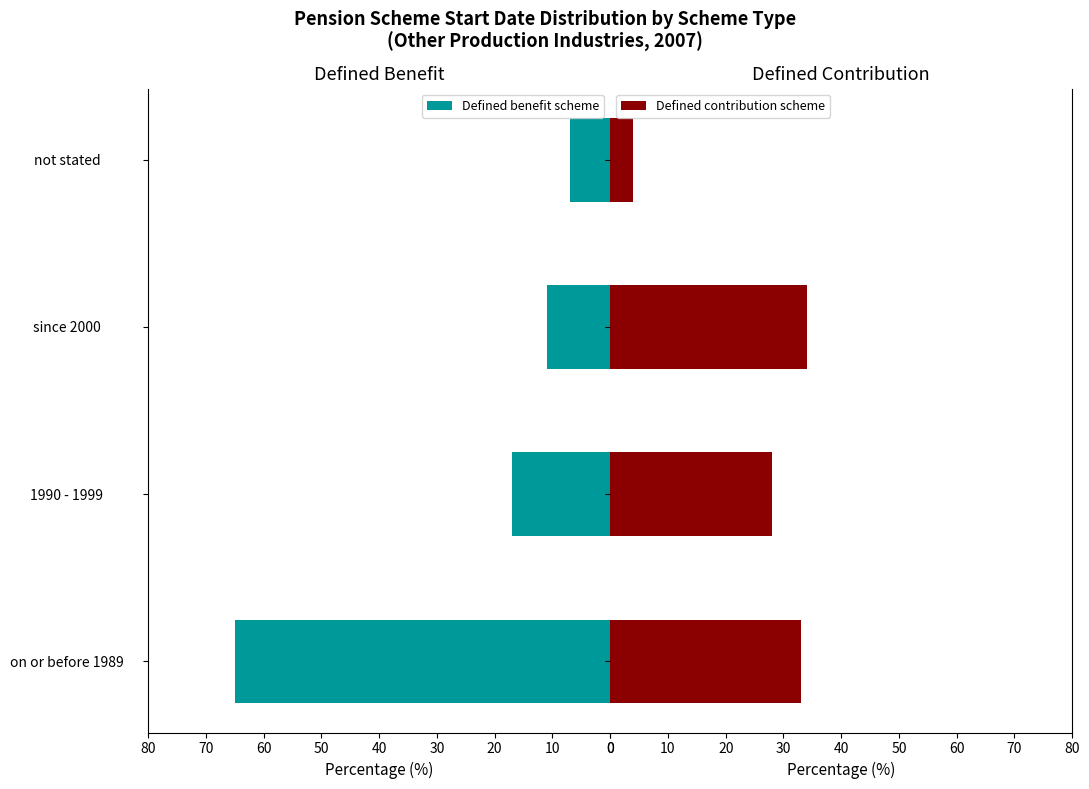

Does the chart contain any negative values?

No